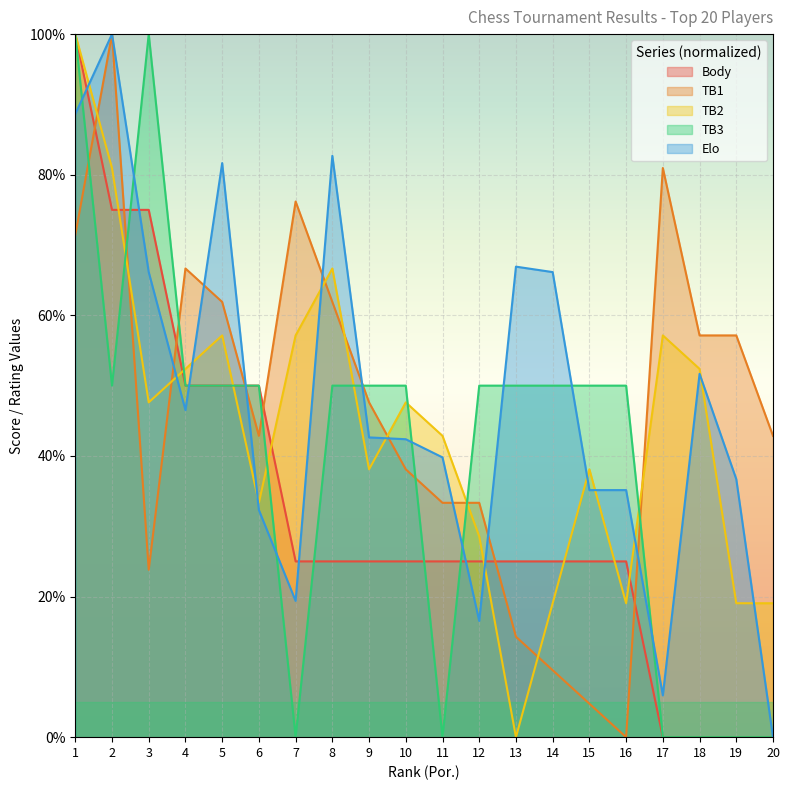

How many categories are shown in the chart?

20